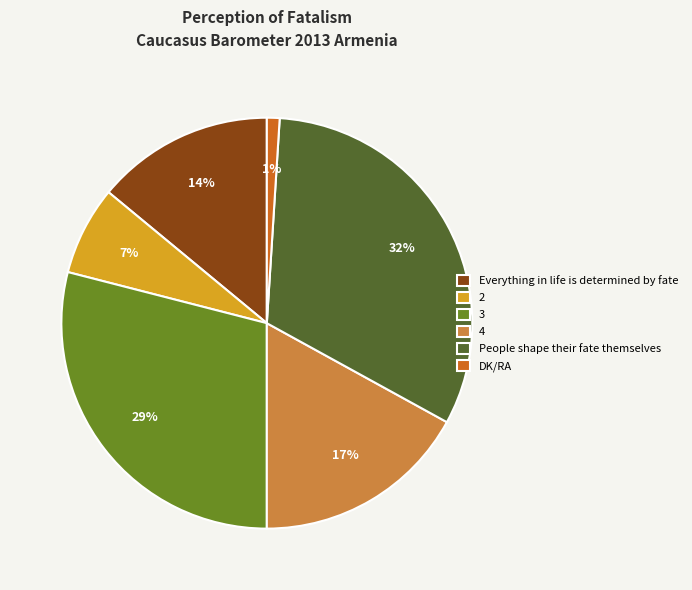

Rank the categories by value from lowest to highest.

DK/RA, 2, Everything in life is determined by fate, 4, 3, People shape their fate themselves